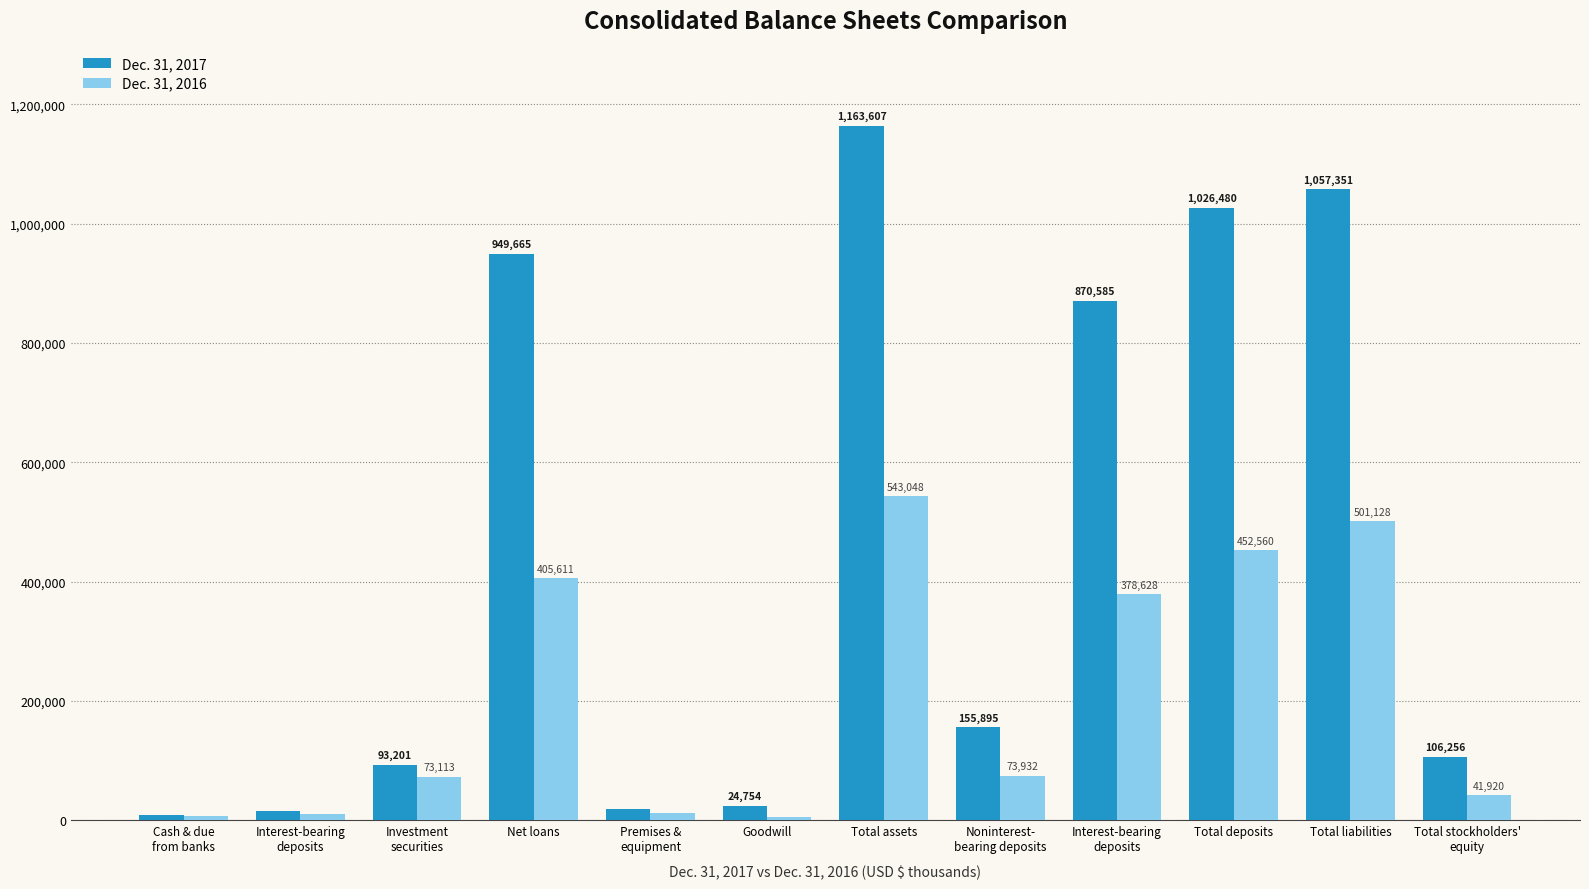

What is the label of the 10th bar from the right?

Investment
securities